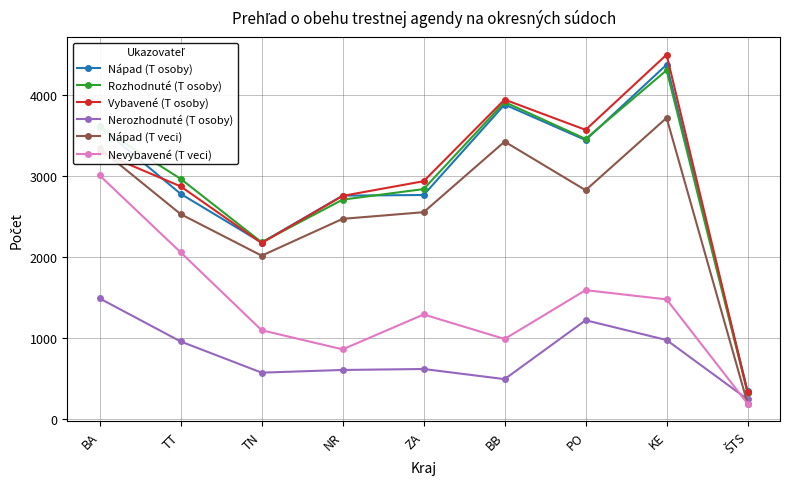

Is this an area chart (filled region under the line)?

No